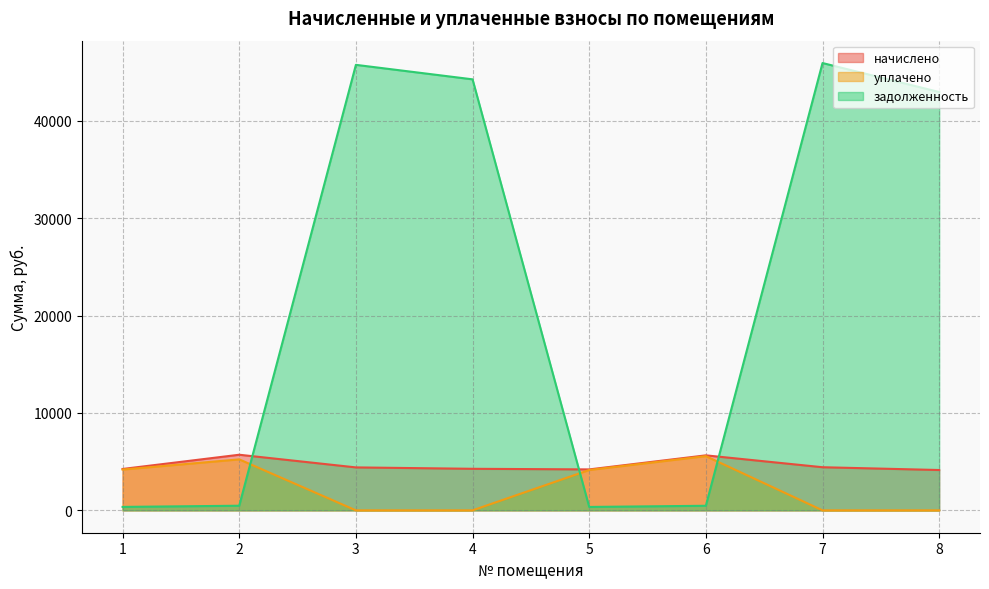

Rank the series at 6 from highest to lowest value.

начислено, уплачено, задолженность